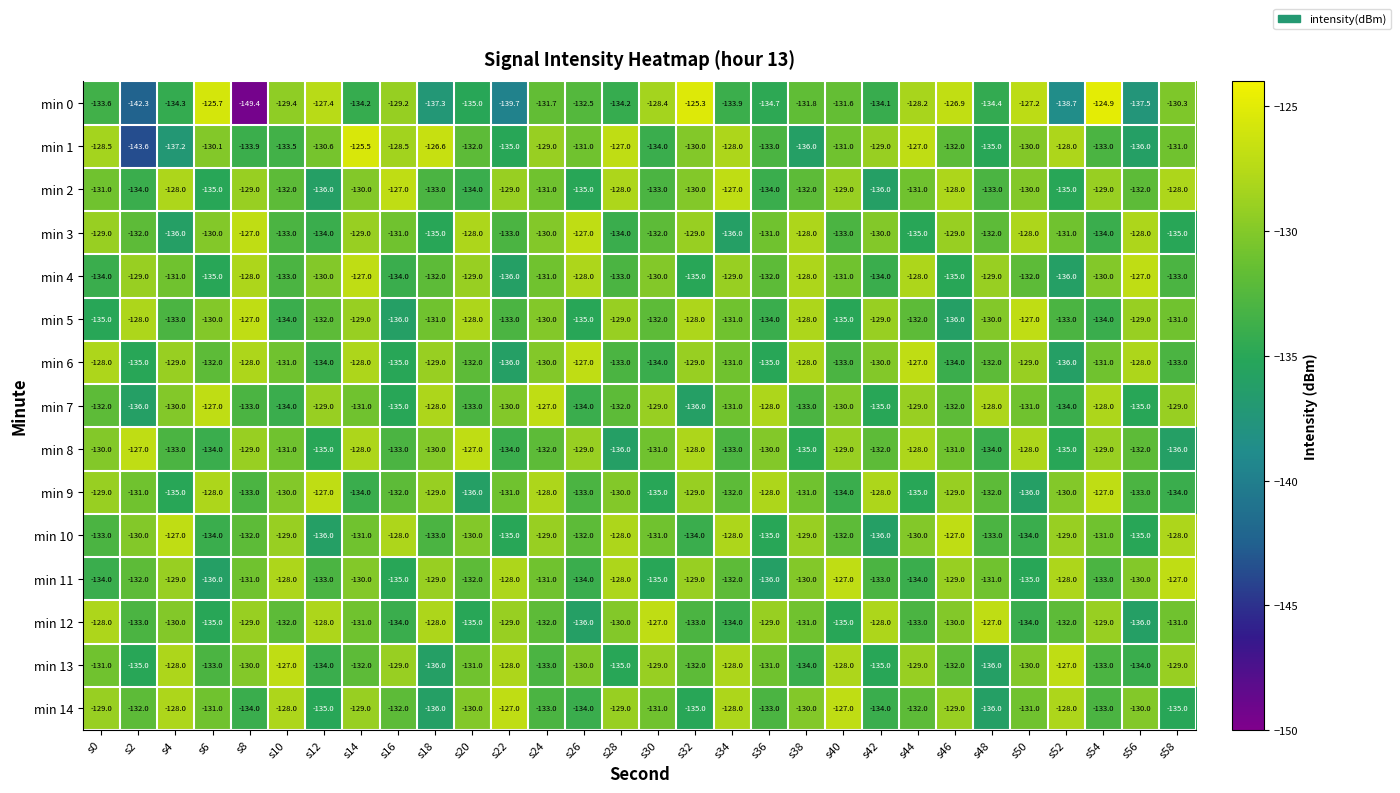

At which label does min 13 first exceed -131?

s4